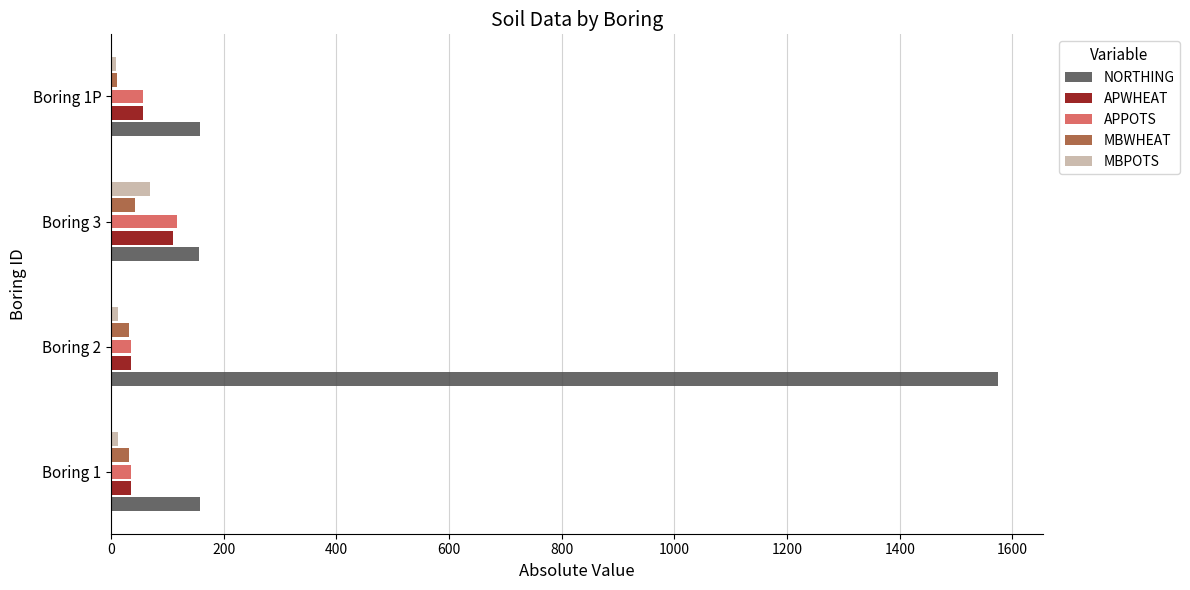

At which category does the chart reach its peak across all series?

Boring 2